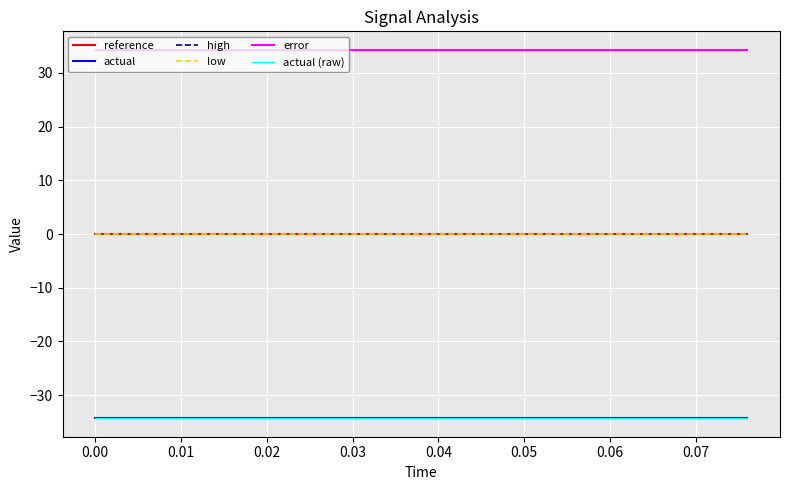

Which series has the widest spread of values?

reference